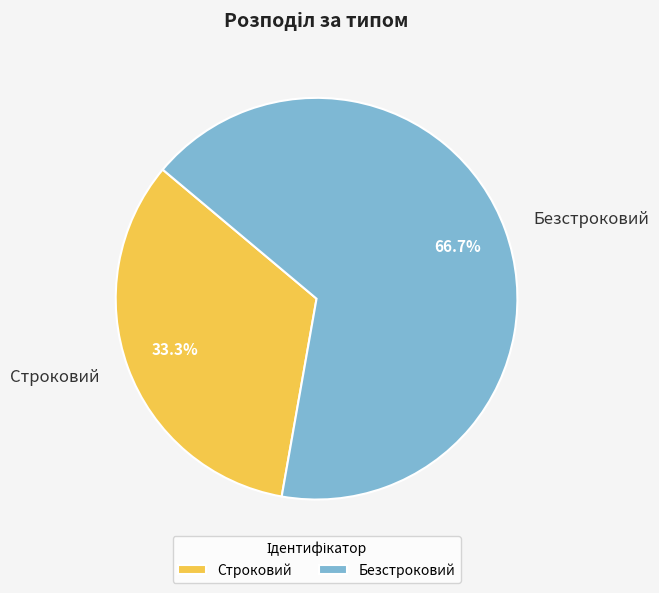

How many segments does this pie chart have?

2